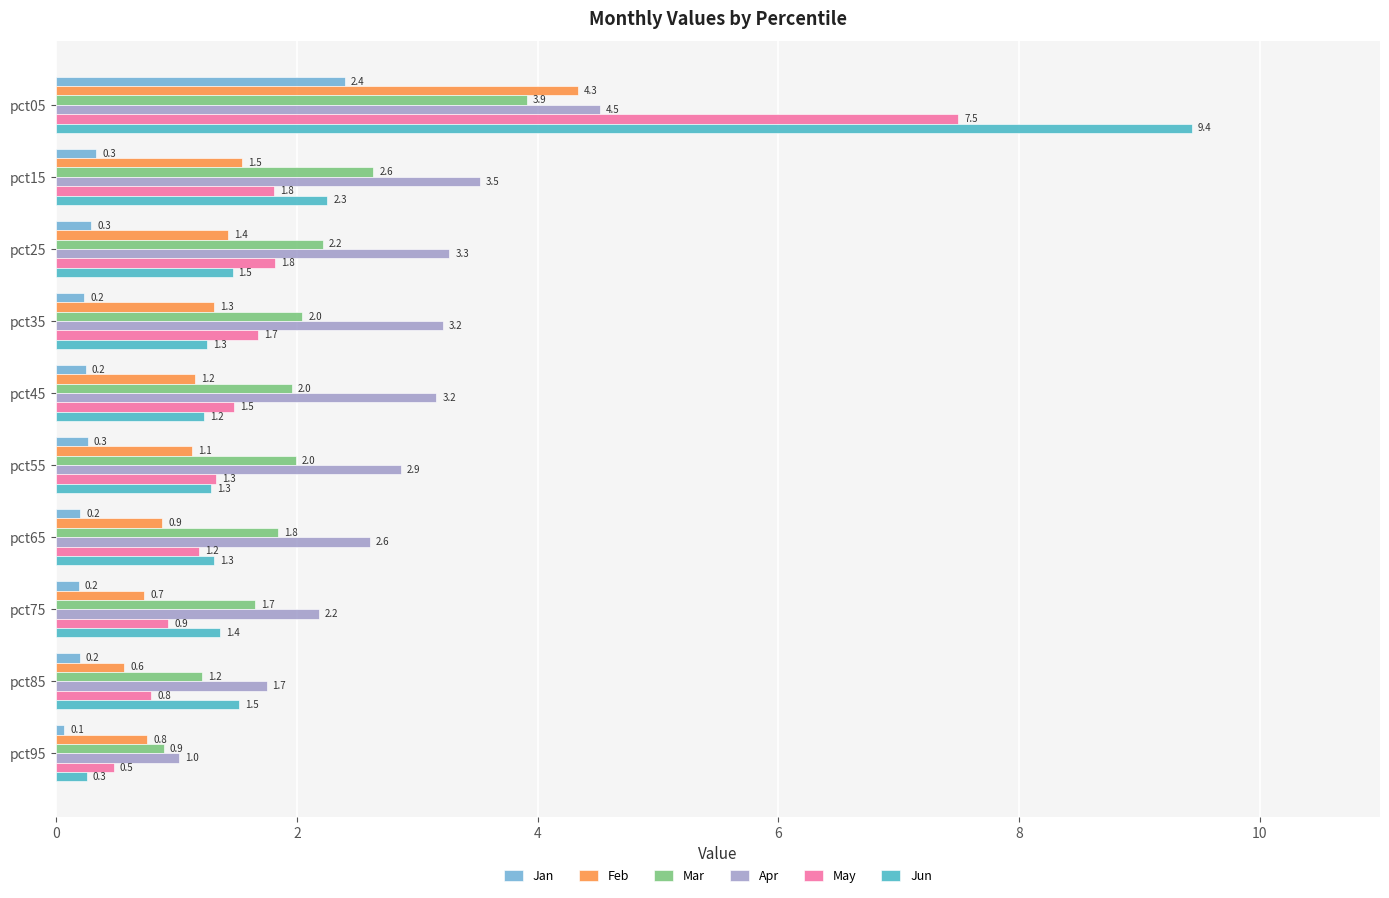

What is the difference between the maximum and minimum values in the Mar series?

3.0